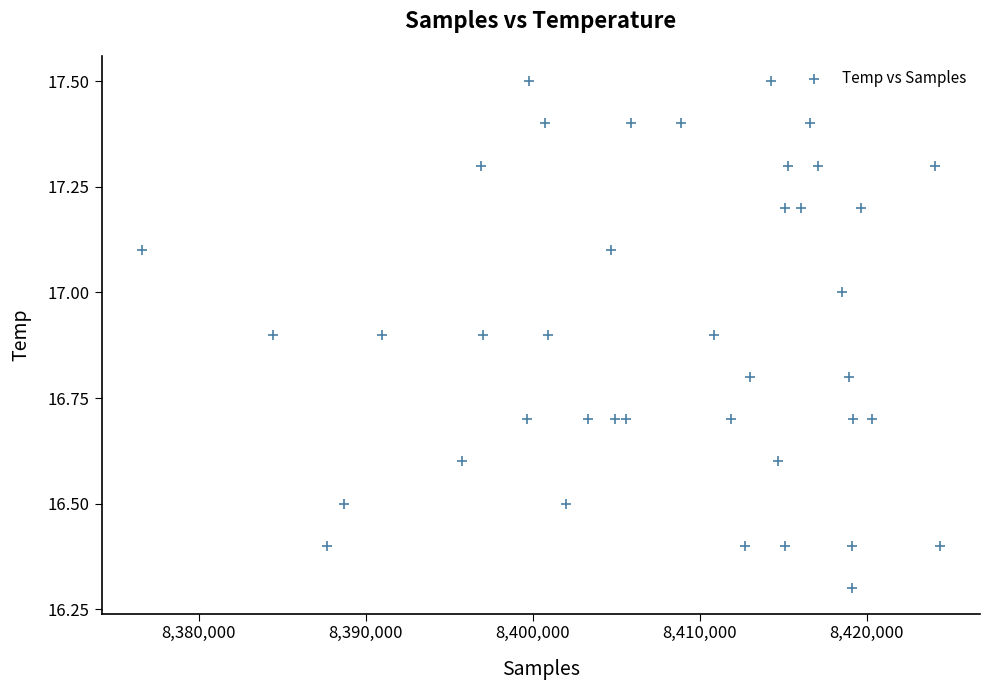

What is the range of X values (max minus min)?

47844.0